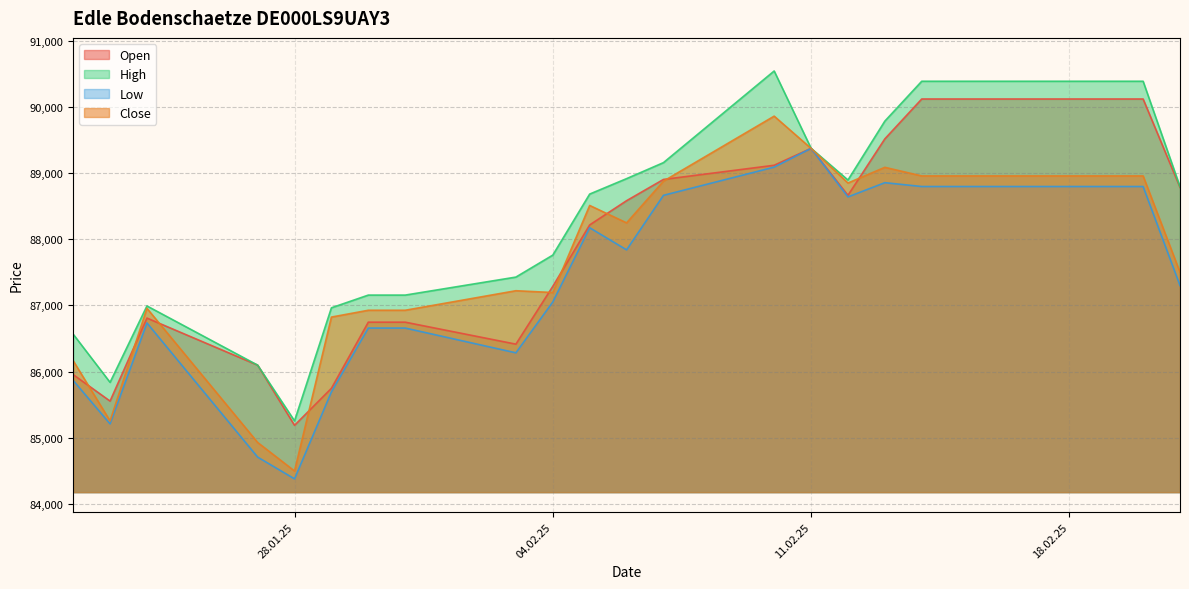

Which has a higher value, 31.01.2025 or 05.02.2025?

05.02.2025